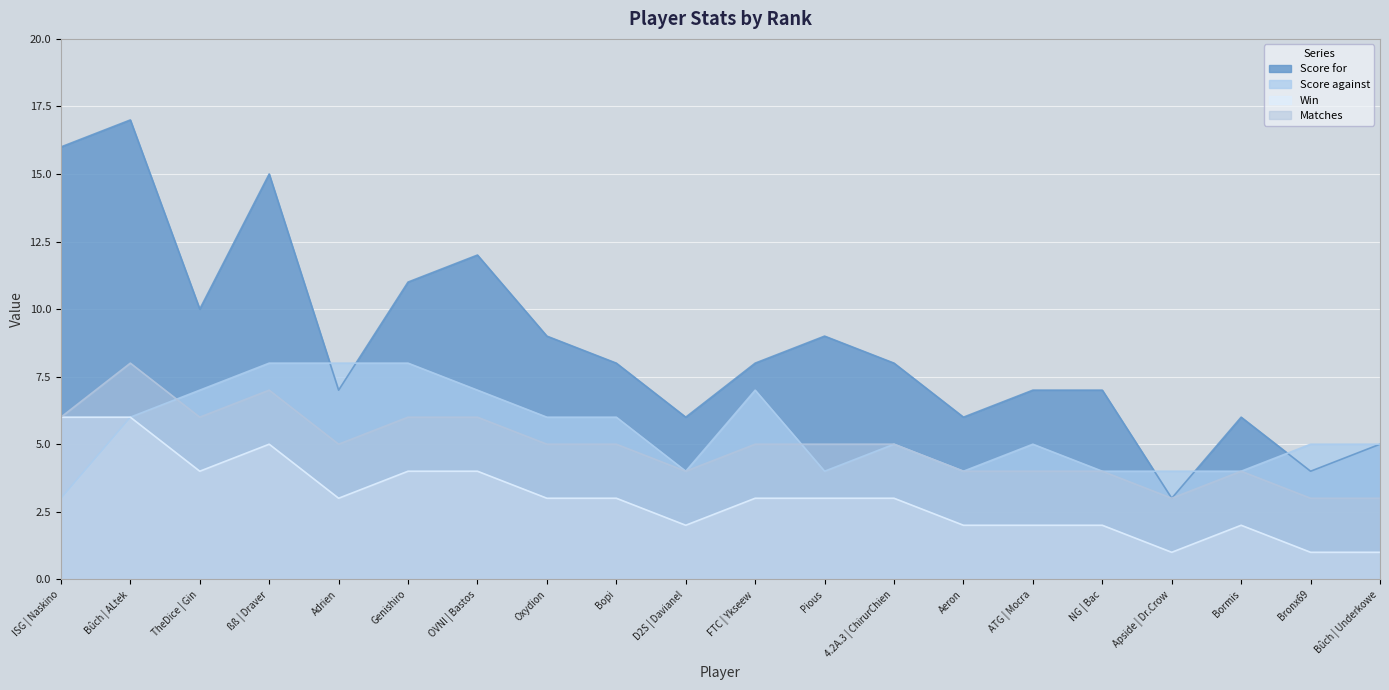

Reading right to left, transcribe all the data shown in this chart.

Score for: Bûch | Underkowe=5	Bronx69=4	Bormis=6	Apside | Dr.Crow=3	NG | Bac=7	ATG | Mocra=7	Aeron=6	4.2A.3 | ChirurChien=8	Pious=9	FTC | Ykseew=8	D2S | Davianel=6	Bopi=8	Oxydion=9	OVNI | Bastos=12	Genishiro=11	Adrien=7	ßß | Draver=15	TheDice | Gin=10	Bûch | ALtek=17	ISG | Naskino=16
Score against: Bûch | Underkowe=5	Bronx69=5	Bormis=4	Apside | Dr.Crow=4	NG | Bac=4	ATG | Mocra=5	Aeron=4	4.2A.3 | ChirurChien=5	Pious=4	FTC | Ykseew=7	D2S | Davianel=4	Bopi=6	Oxydion=6	OVNI | Bastos=7	Genishiro=8	Adrien=8	ßß | Draver=8	TheDice | Gin=7	Bûch | ALtek=6	ISG | Naskino=3
Win: Bûch | Underkowe=1	Bronx69=1	Bormis=2	Apside | Dr.Crow=1	NG | Bac=2	ATG | Mocra=2	Aeron=2	4.2A.3 | ChirurChien=3	Pious=3	FTC | Ykseew=3	D2S | Davianel=2	Bopi=3	Oxydion=3	OVNI | Bastos=4	Genishiro=4	Adrien=3	ßß | Draver=5	TheDice | Gin=4	Bûch | ALtek=6	ISG | Naskino=6
Matches: Bûch | Underkowe=3	Bronx69=3	Bormis=4	Apside | Dr.Crow=3	NG | Bac=4	ATG | Mocra=4	Aeron=4	4.2A.3 | ChirurChien=5	Pious=5	FTC | Ykseew=5	D2S | Davianel=4	Bopi=5	Oxydion=5	OVNI | Bastos=6	Genishiro=6	Adrien=5	ßß | Draver=7	TheDice | Gin=6	Bûch | ALtek=8	ISG | Naskino=6